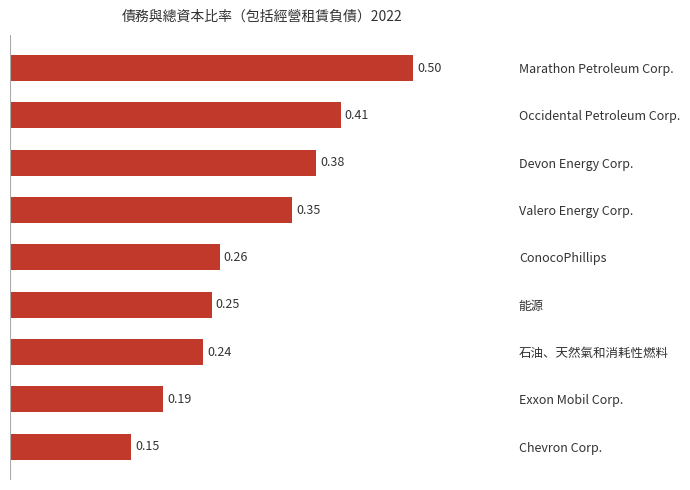

Which category has the highest value across all series?

Marathon Petroleum Corp.